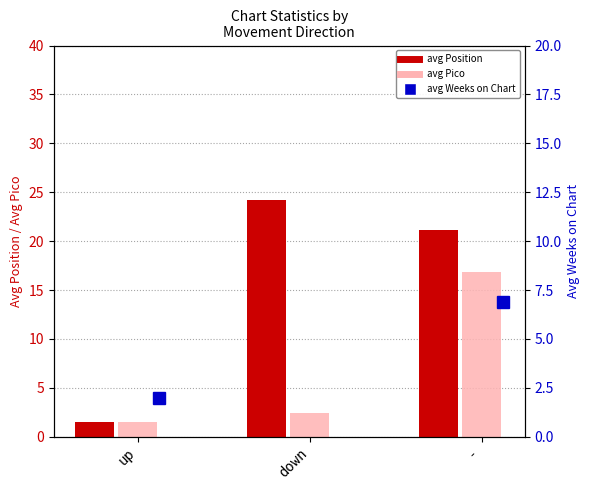

At how many categories does at least one series exceed 7?

2